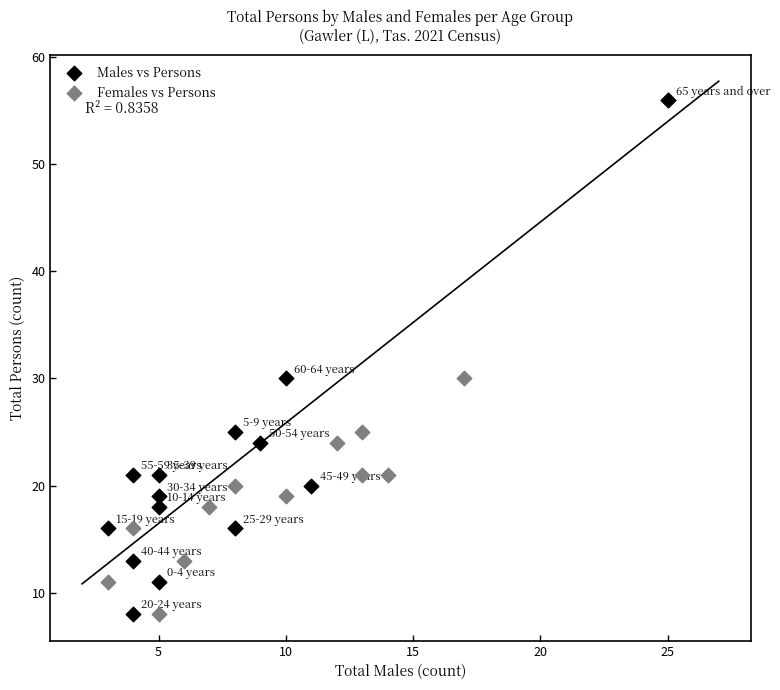

What are all the series names shown in the legend?

Males vs Persons, Females vs Persons